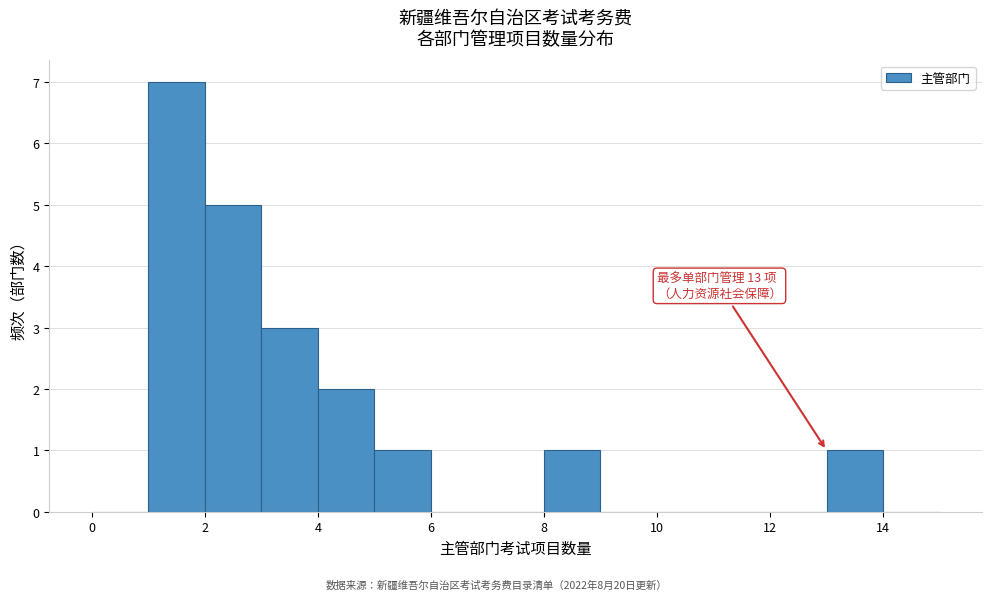

Over which range of the x-axis is the bar tallest?

1 to 2